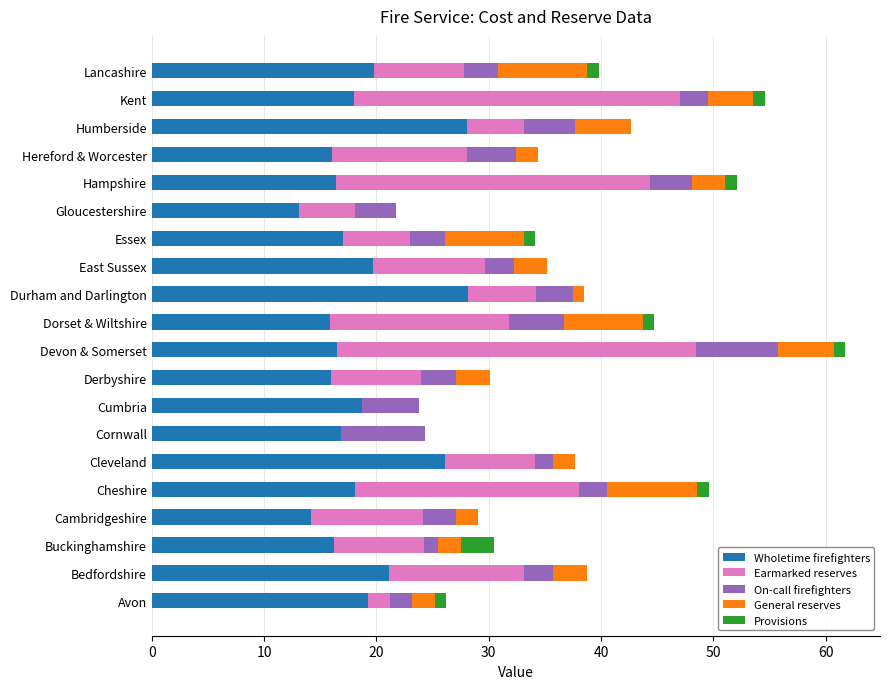

The value of Wholetime firefighters at Cheshire is 18.1. True or false?

True